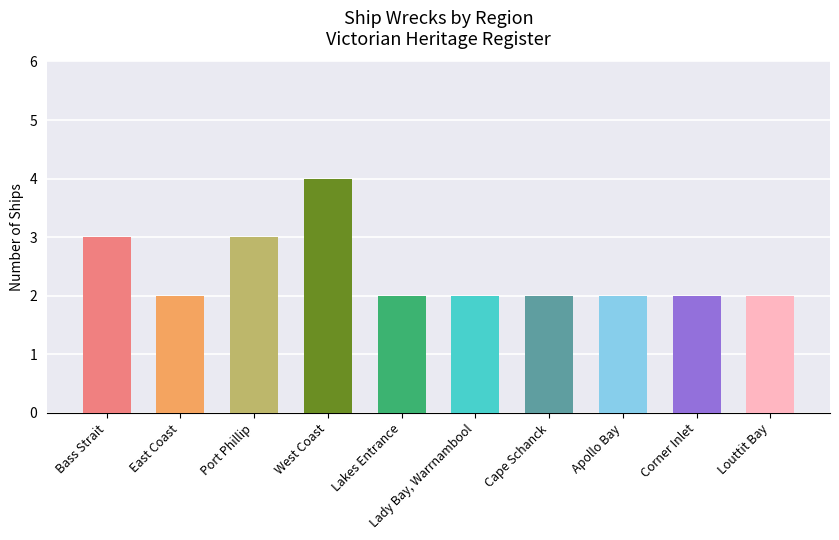

What is the minimum value shown in the chart?

2